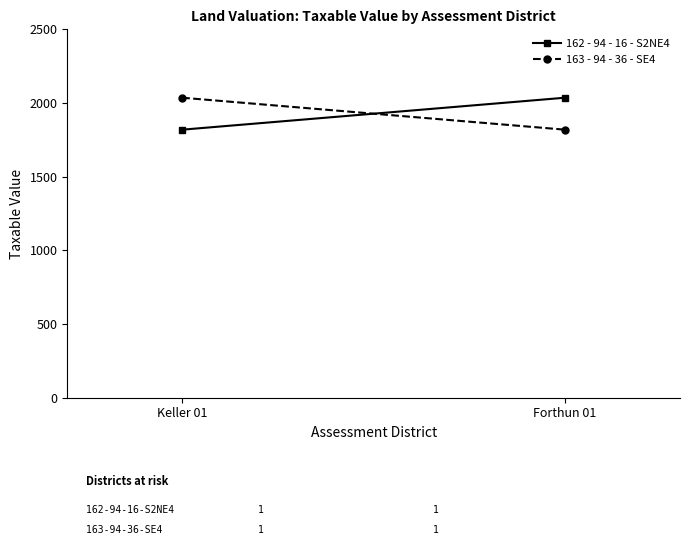

What is the approximate value of 163 - 94 - 36 - SE4 at Keller 01?

2036